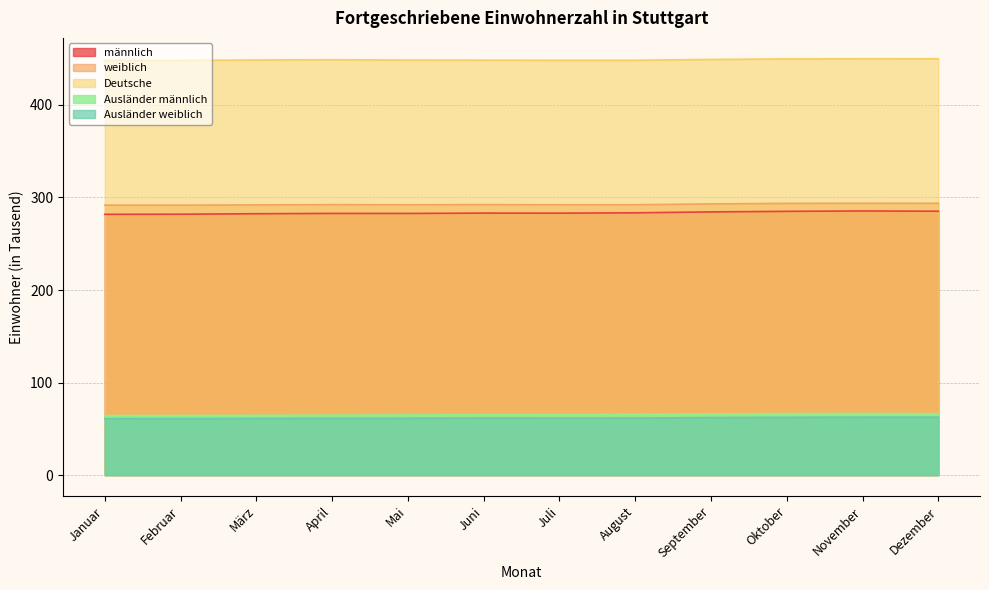

True or false: Ausländer männlich and Ausländer weiblich intersect in this chart.

False